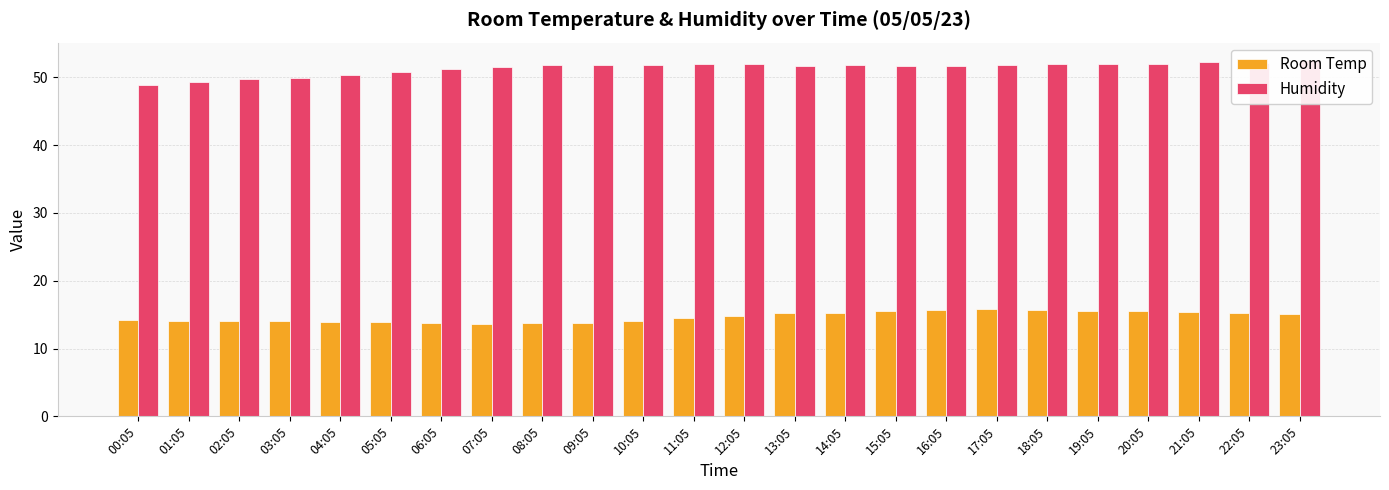

Is the value of Room Temp at 15:05 greater than the value of Humidity at 18:05?

No